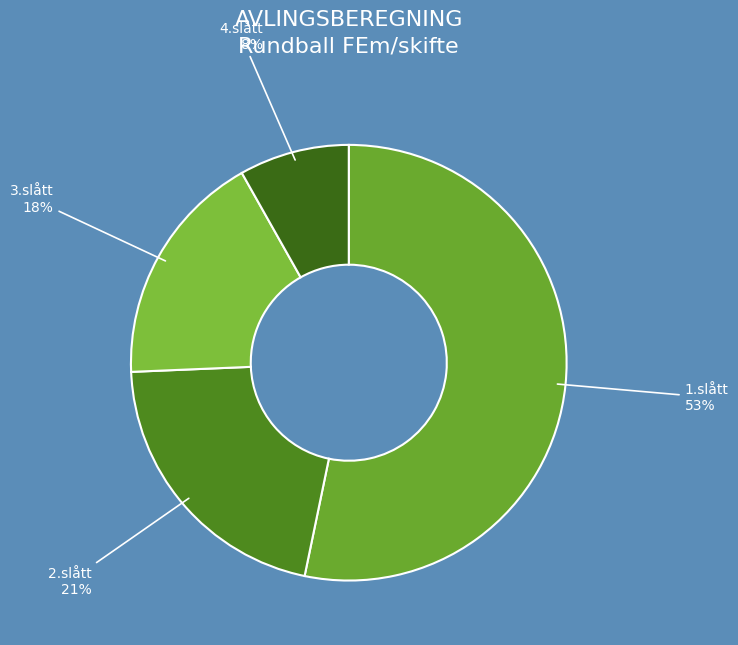

Is there any slice that represents more than half of the pie?

Yes